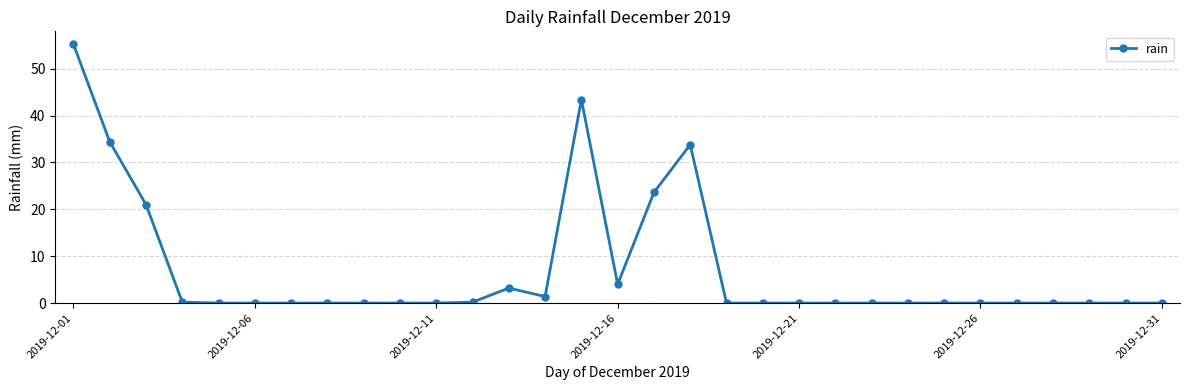

True or false: the data has more than 2 interior local peaks.

True